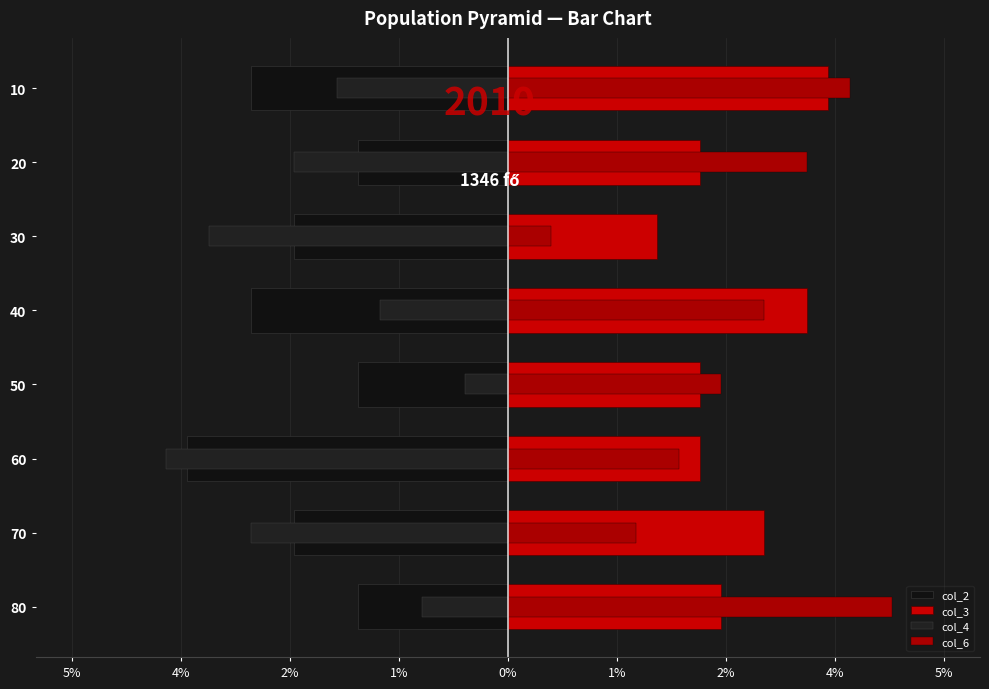

What are all the series names shown in the legend?

col_2, col_3, col_4, col_6